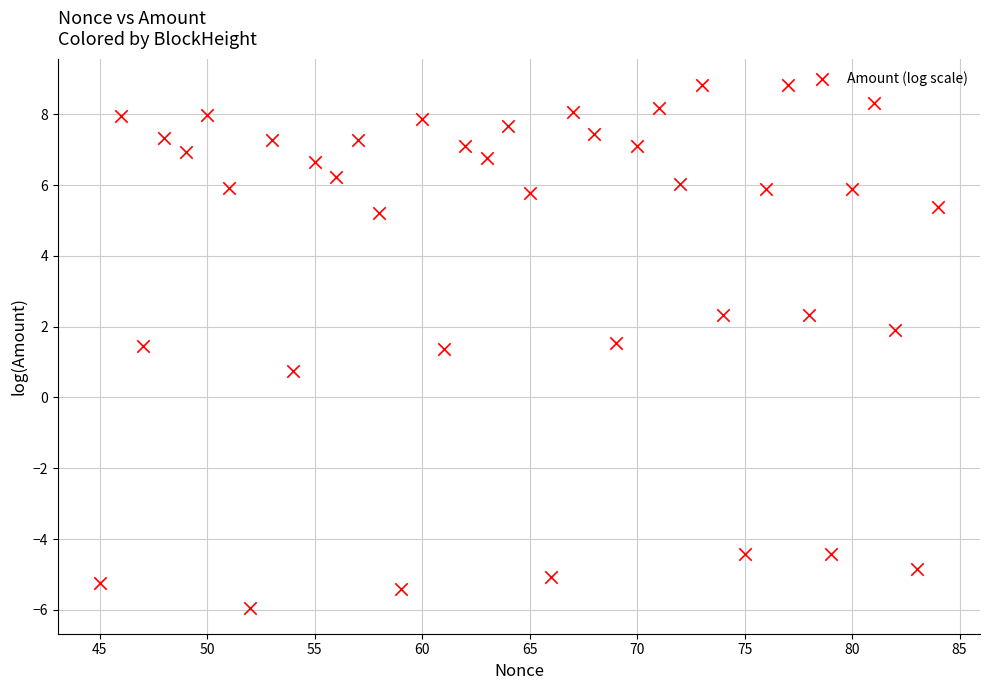

What is the range of X values (max minus min)?

39.0